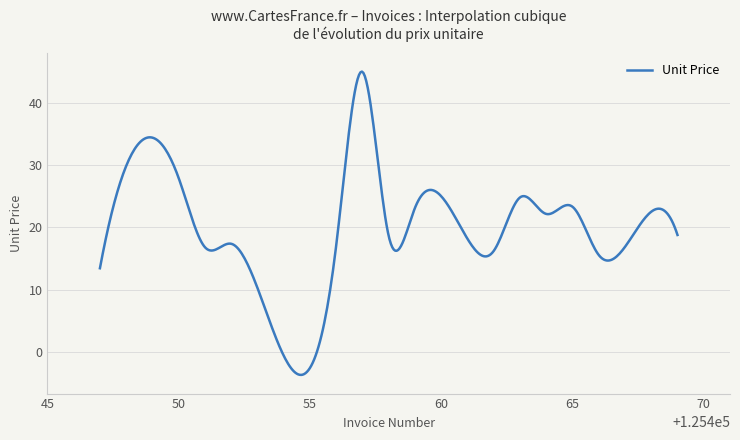

Is this an area chart (filled region under the line)?

No